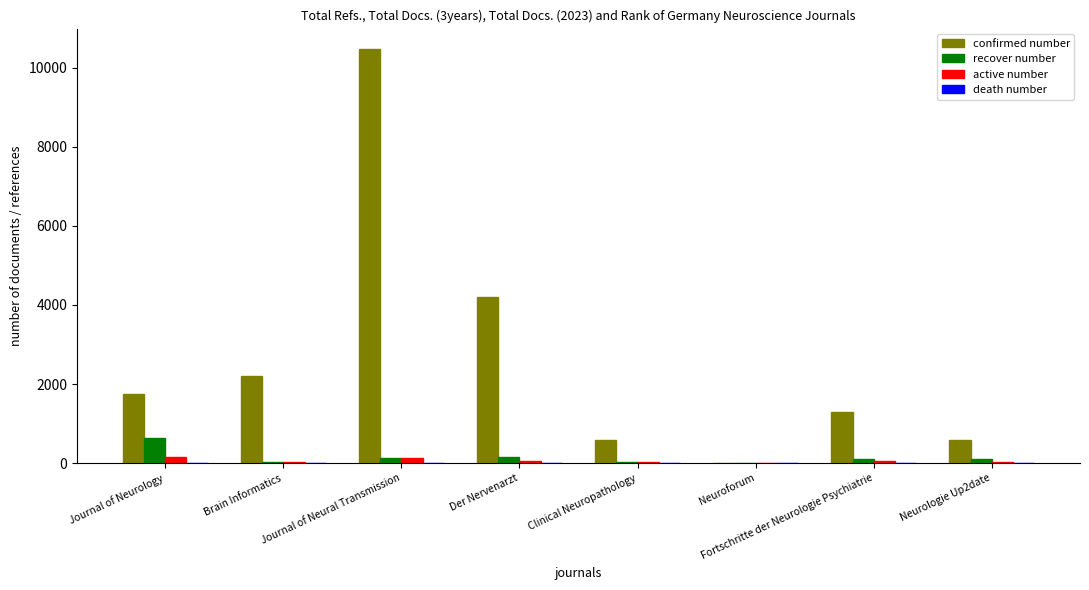

What is the maximum value shown in the chart?

10462